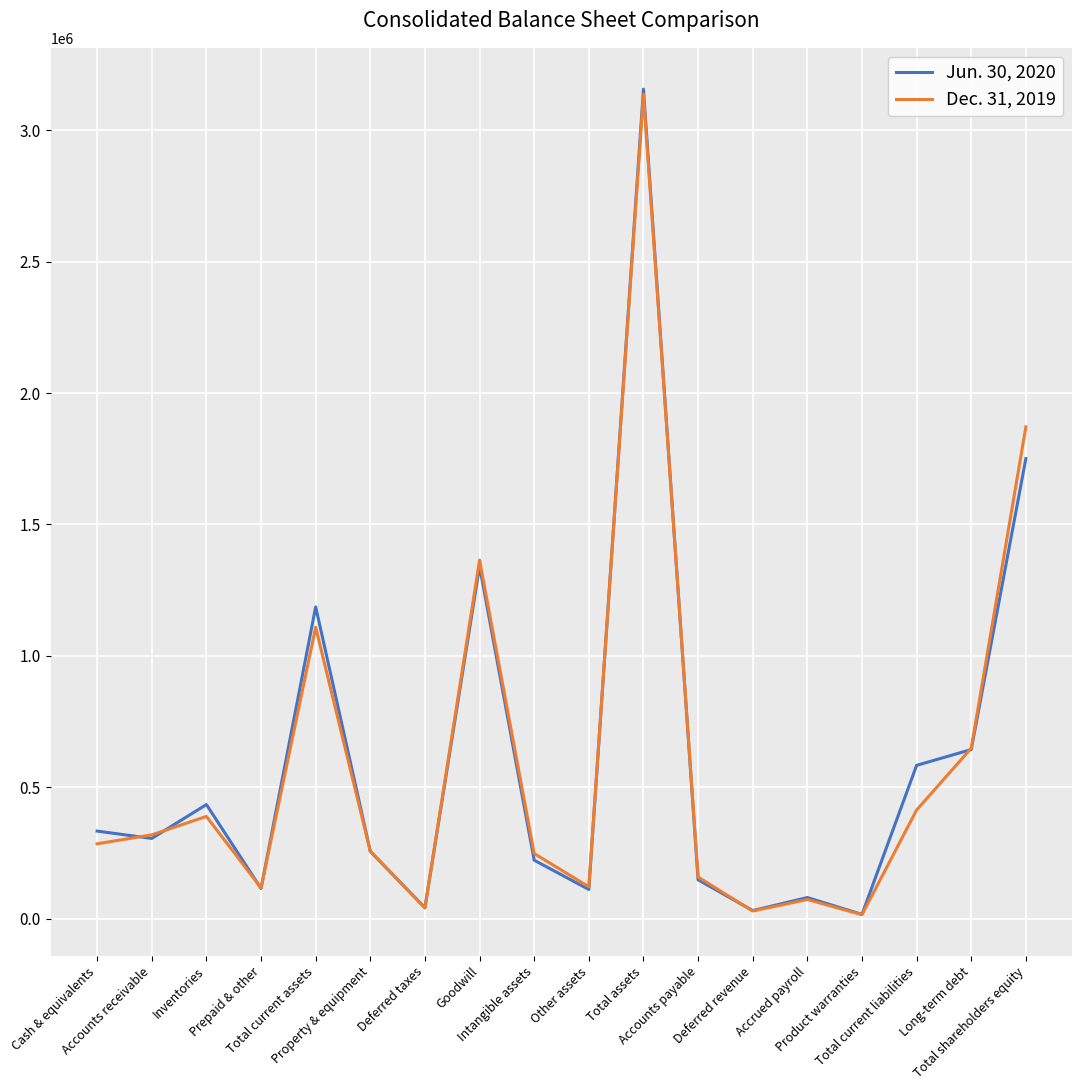

What is the maximum value shown in the chart?

3157297